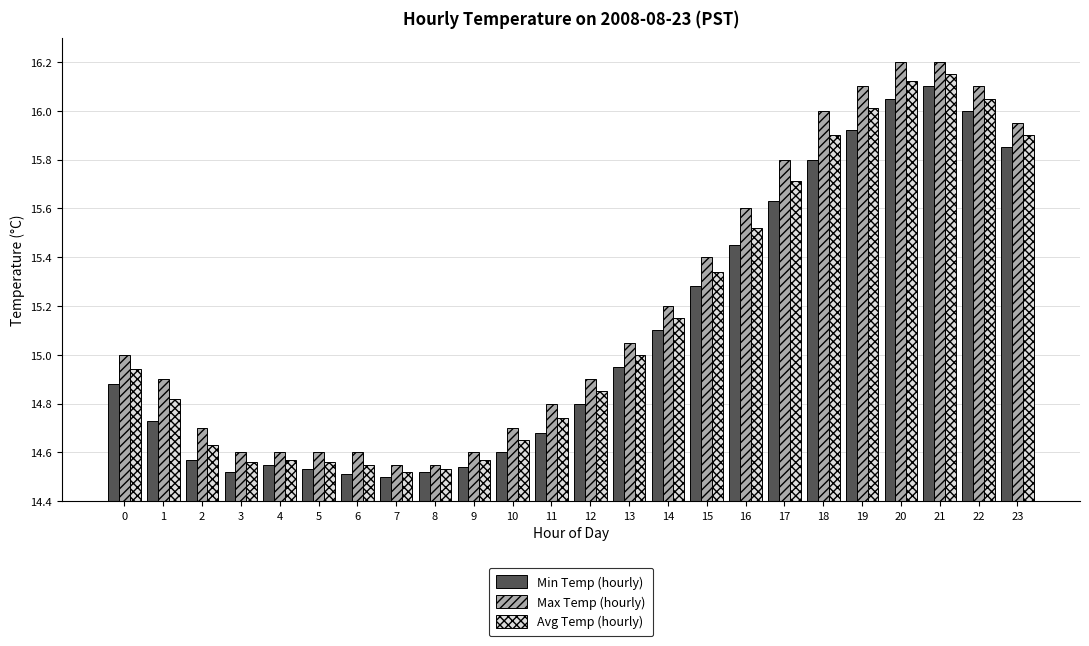

What are all the series names shown in the legend?

Min Temp (hourly), Max Temp (hourly), Avg Temp (hourly)